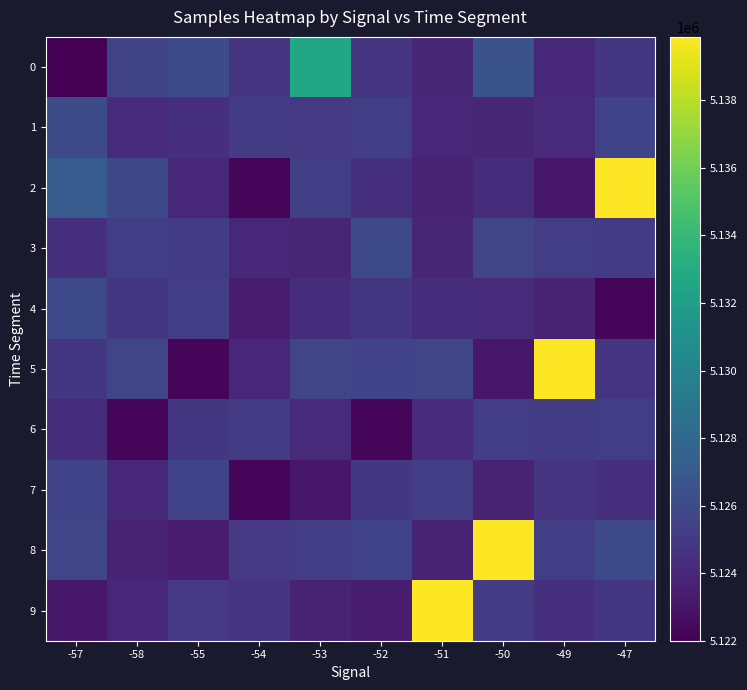

Which series has the largest total across all categories?

8